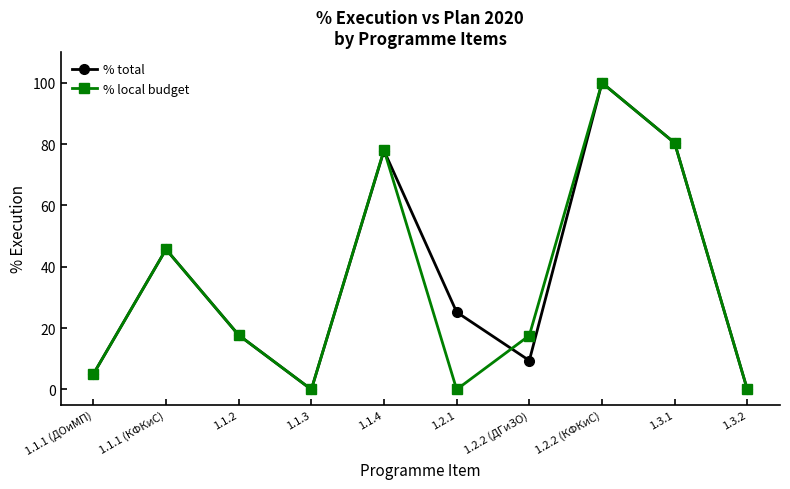

Where does the % local budget series first go above 17?

1.1.1 (КФКиС)